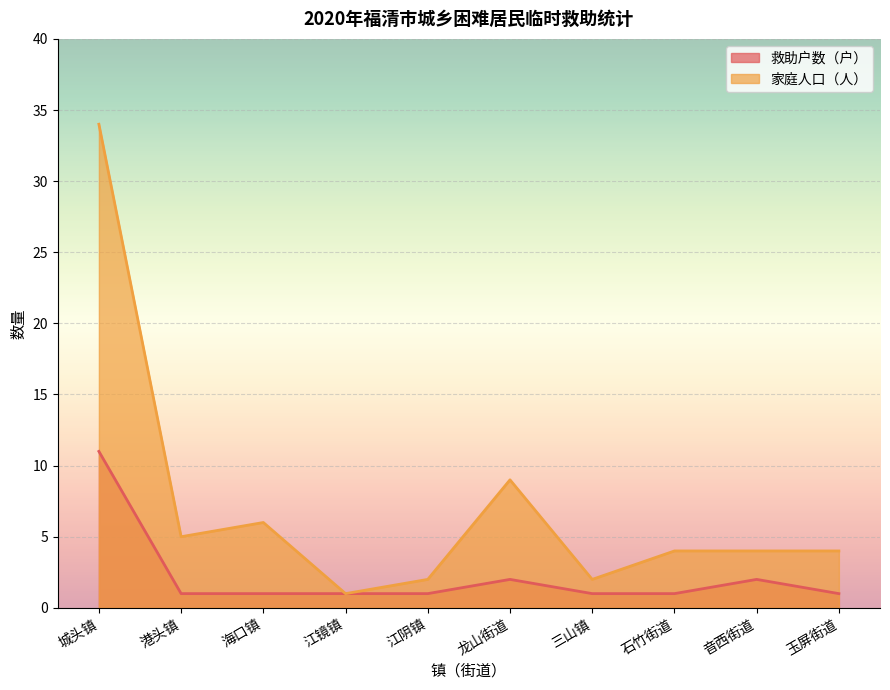

Reading left to right, transcribe all the data shown in this chart.

救助户数（户）: 城头镇=11	港头镇=1	海口镇=1	江镜镇=1	江阴镇=1	龙山街道=2	三山镇=1	石竹街道=1	音西街道=2	玉屏街道=1
家庭人口（人）: 城头镇=34	港头镇=5	海口镇=6	江镜镇=1	江阴镇=2	龙山街道=9	三山镇=2	石竹街道=4	音西街道=4	玉屏街道=4